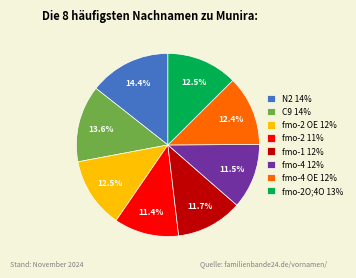

Is there any slice that represents more than half of the pie?

No